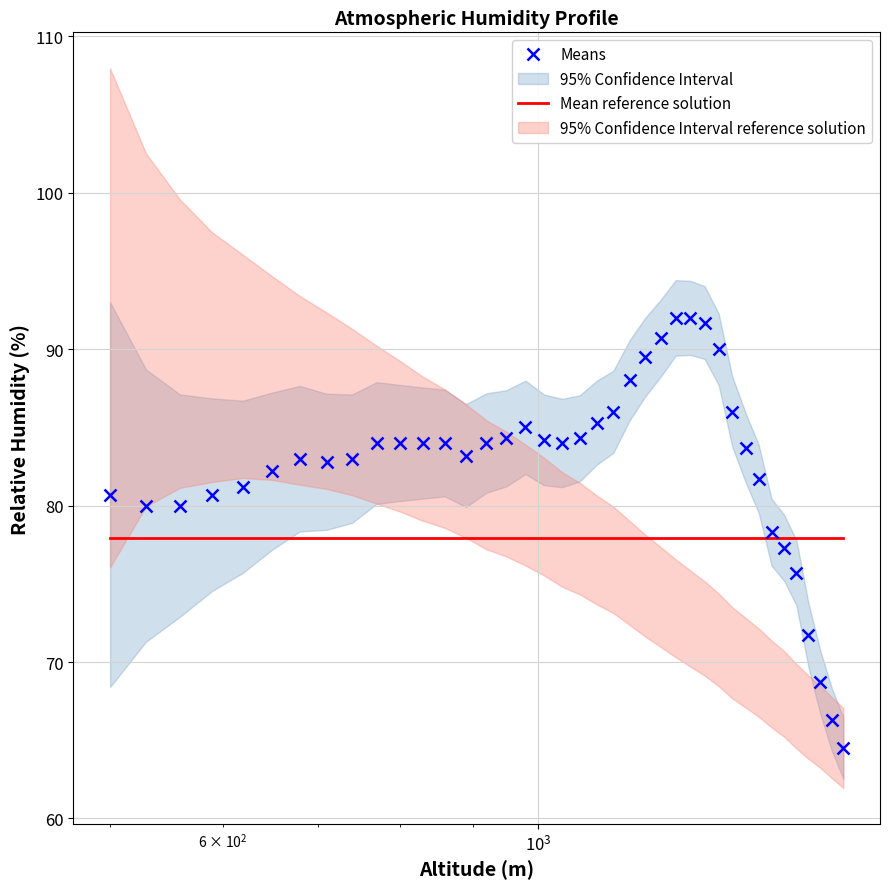

What is the maximum value for Means?

92.0